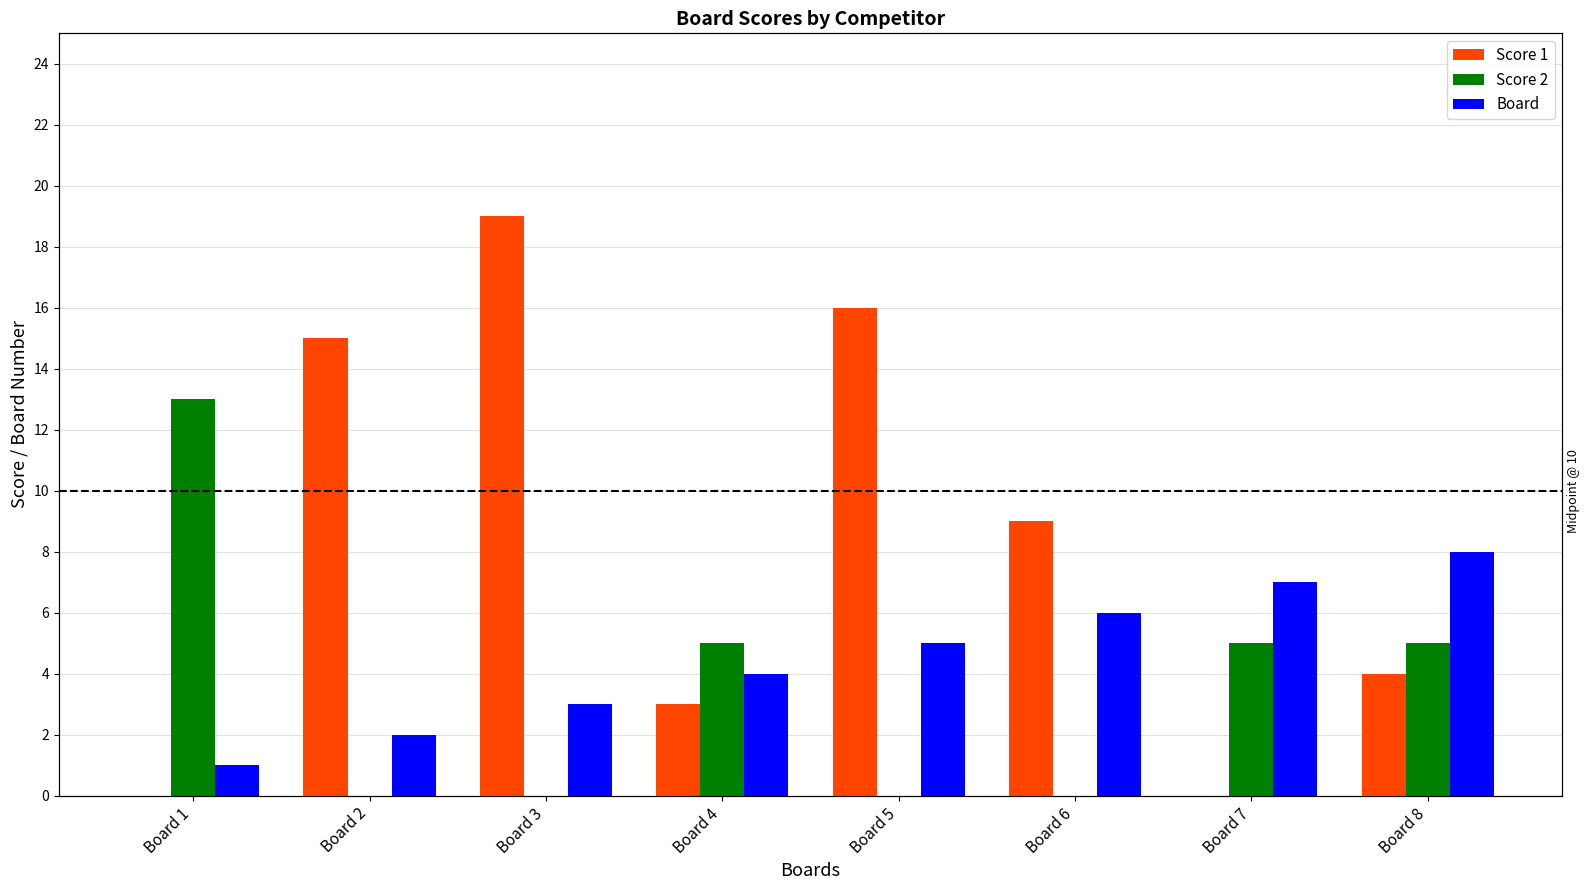

What is the sum of all Score 2 values?

28